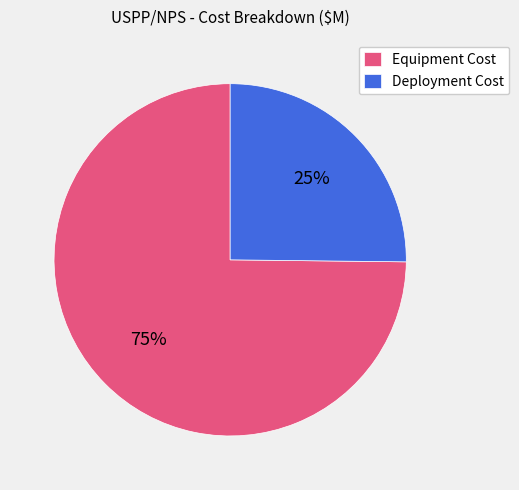

True or false: Equipment Cost accounts for 75% of the total.

True